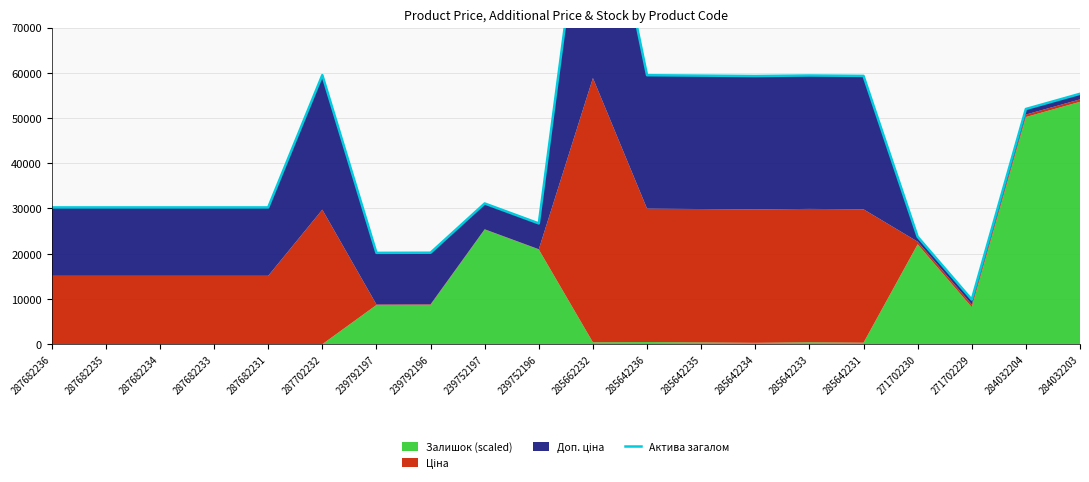

At which label is the value closest to 63567?

287702232